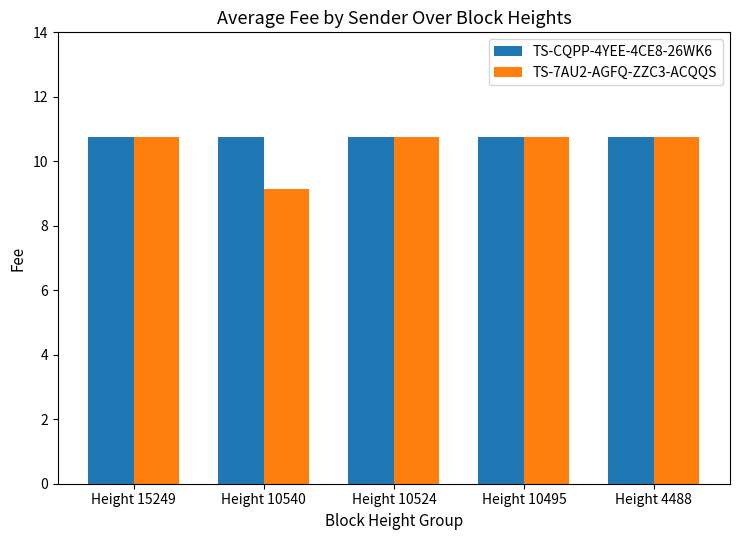

The value of TS-7AU2-AGFQ-ZZC3-ACQQS at Height 4488 is 2.7. True or false?

False